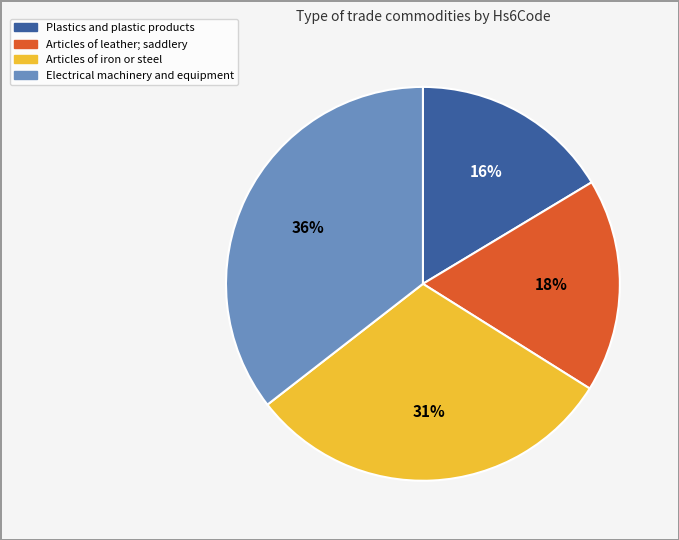

To the nearest percent, what portion does Articles of iron or steel represent?

31%